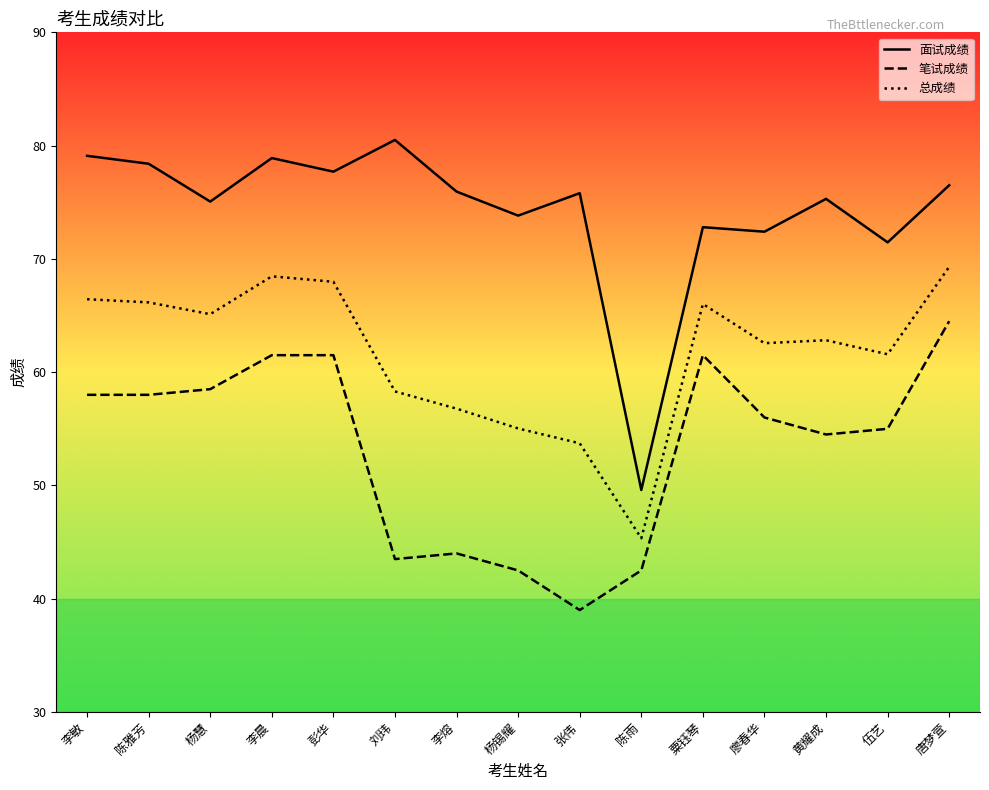

At which category is the sum across all series the highest?

唐梦萱